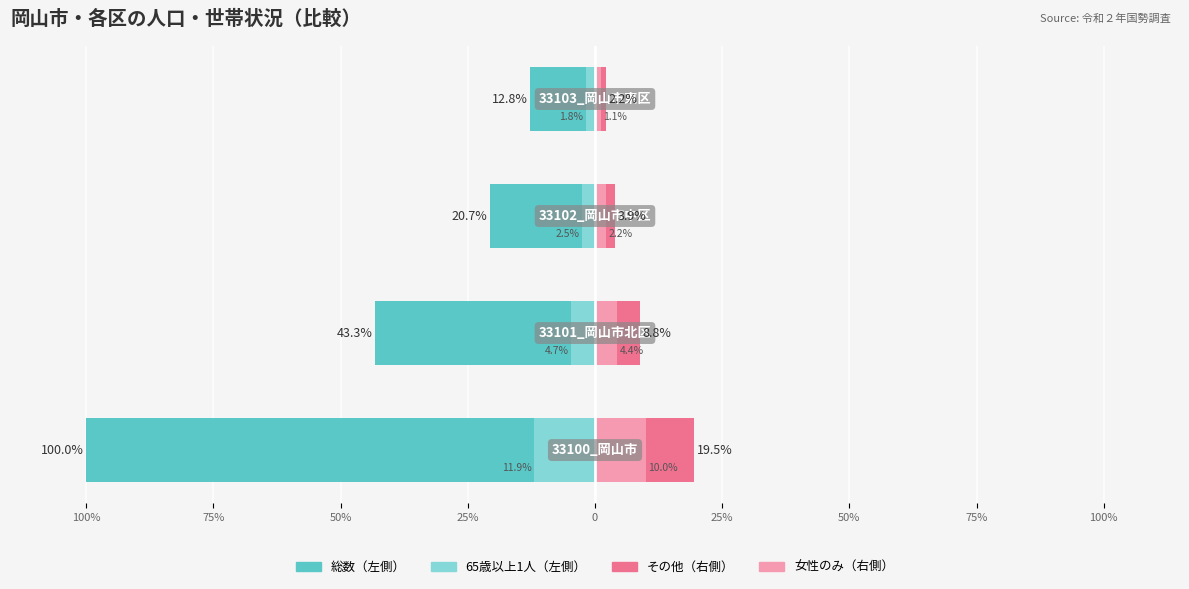

How many data points in 総数（左側） are less than -20?

3